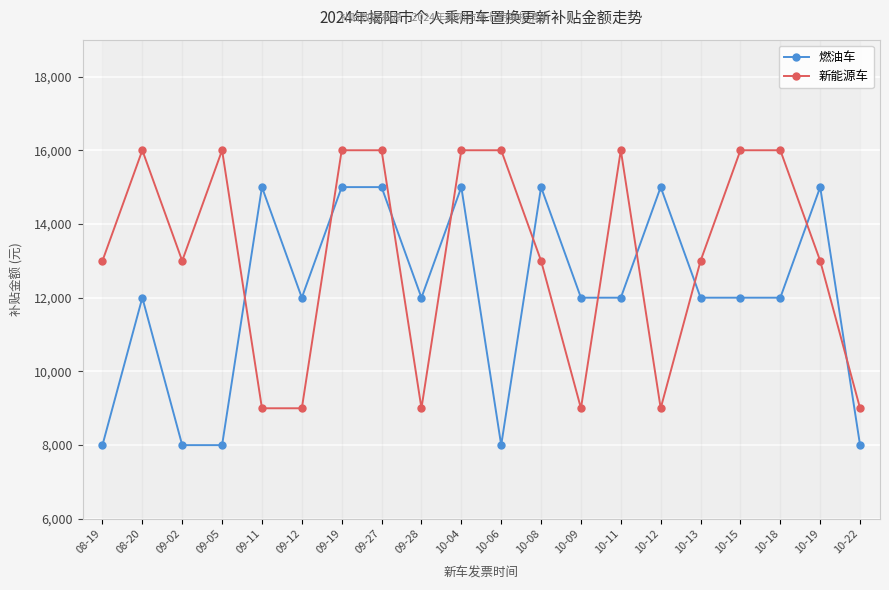

At how many categories does at least one series exceed 8138?

20